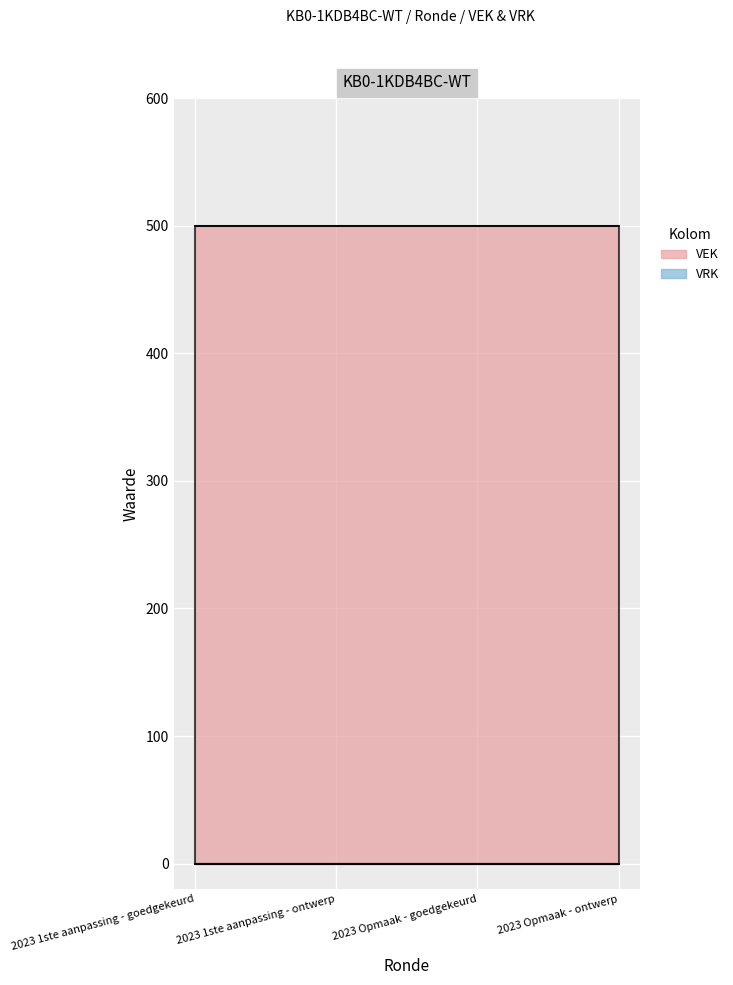

List the series in order of their peak value, lowest first.

VRK, VEK